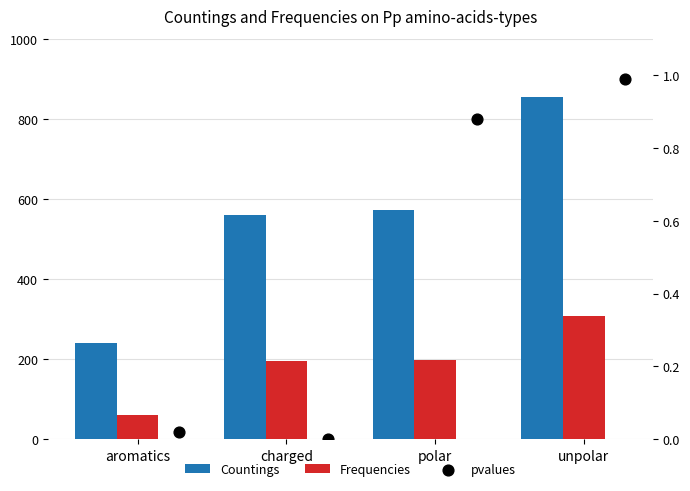

At how many categories does at least one series exceed 395?

3